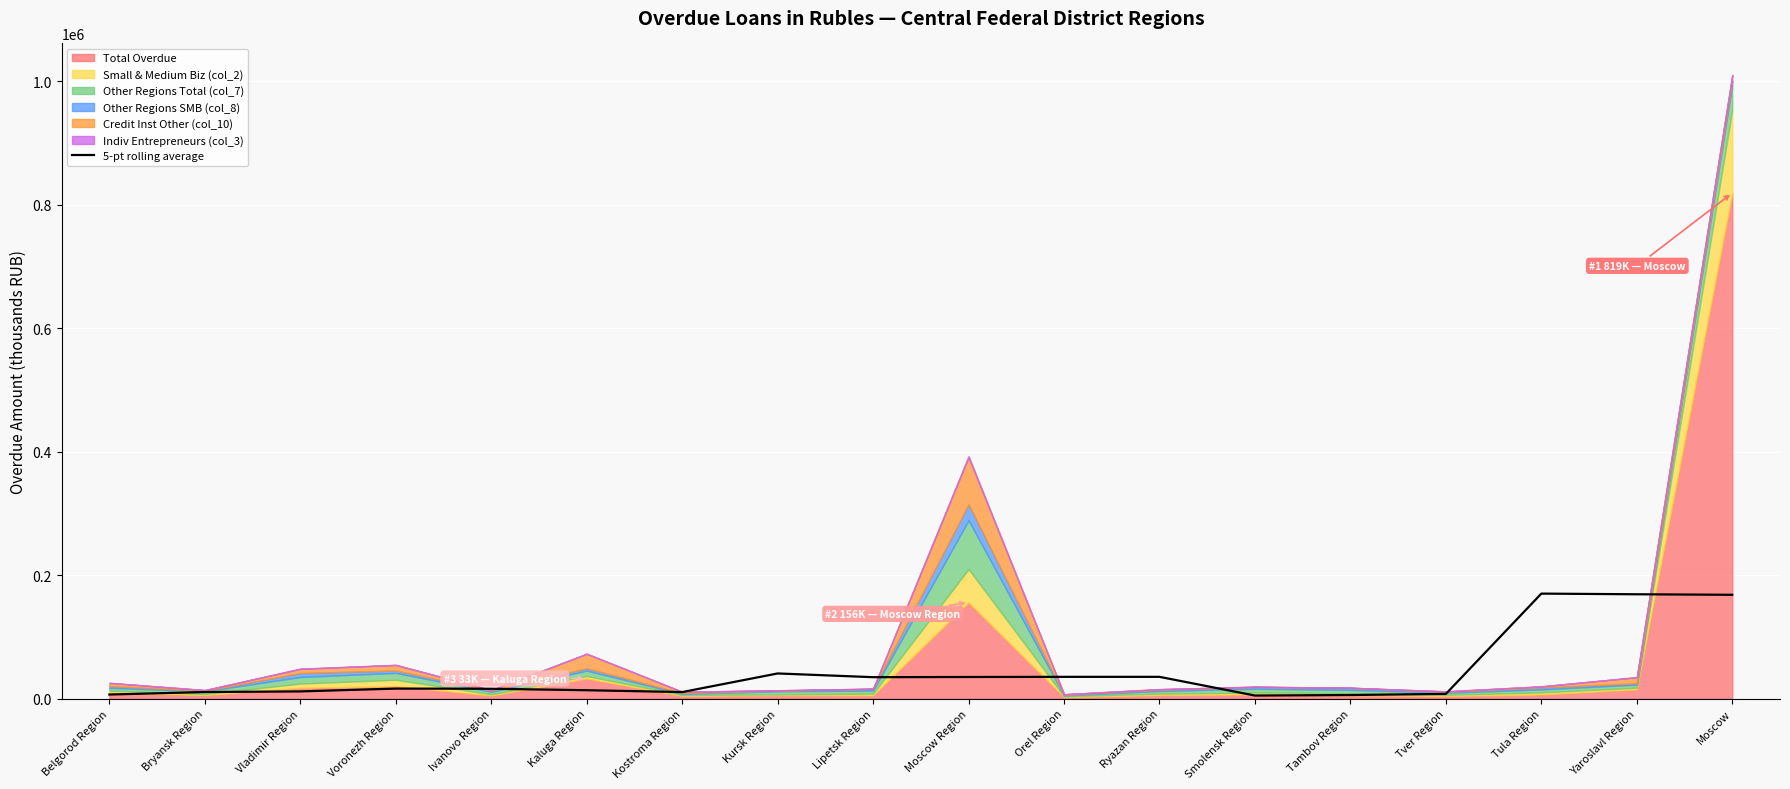

What value does the data have at Kostroma Region?

10523.6